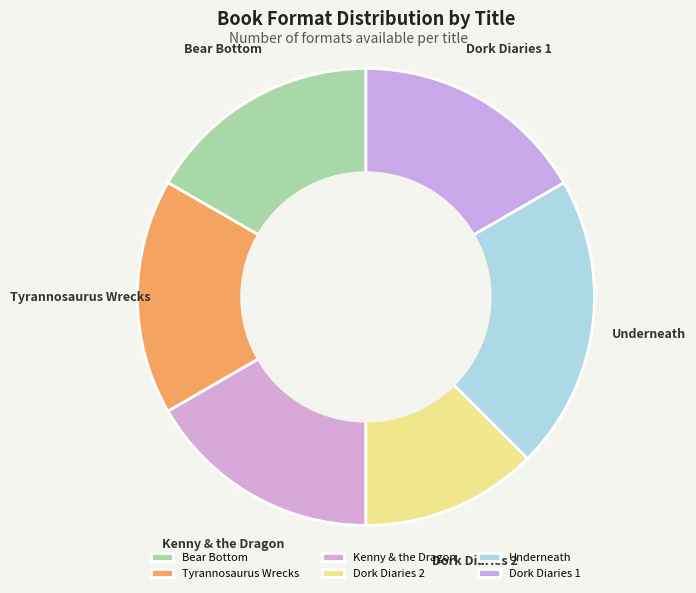

Combined, do Dork Diaries 2 and Underneath account for over 50%?

No